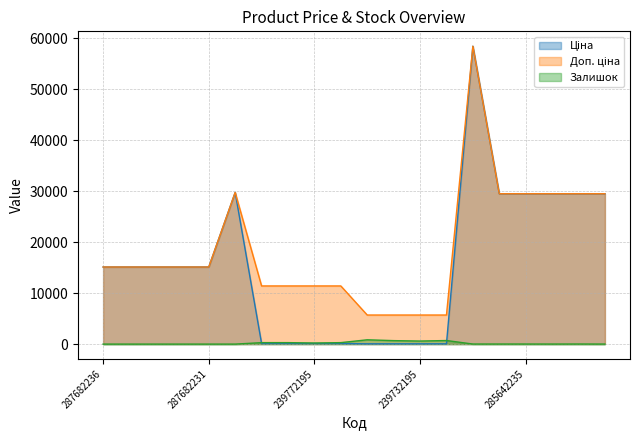

True or false: Залишок and Доп. ціна cross at least once.

False